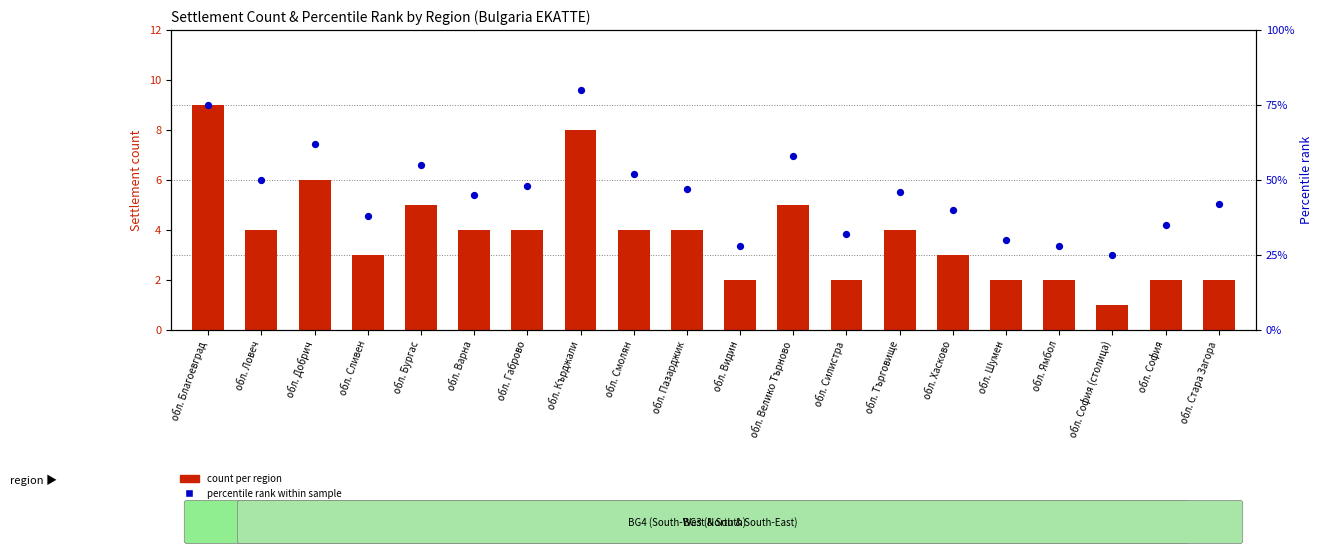

Which series contains the highest Y value?

percentile rank within sample